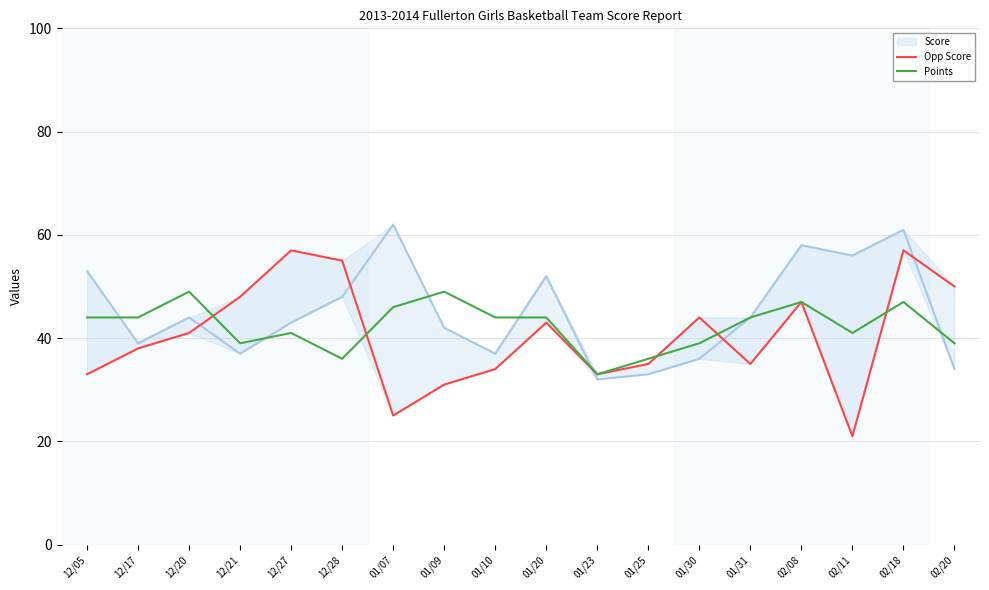

What is the total value across all series at 12/27?

98